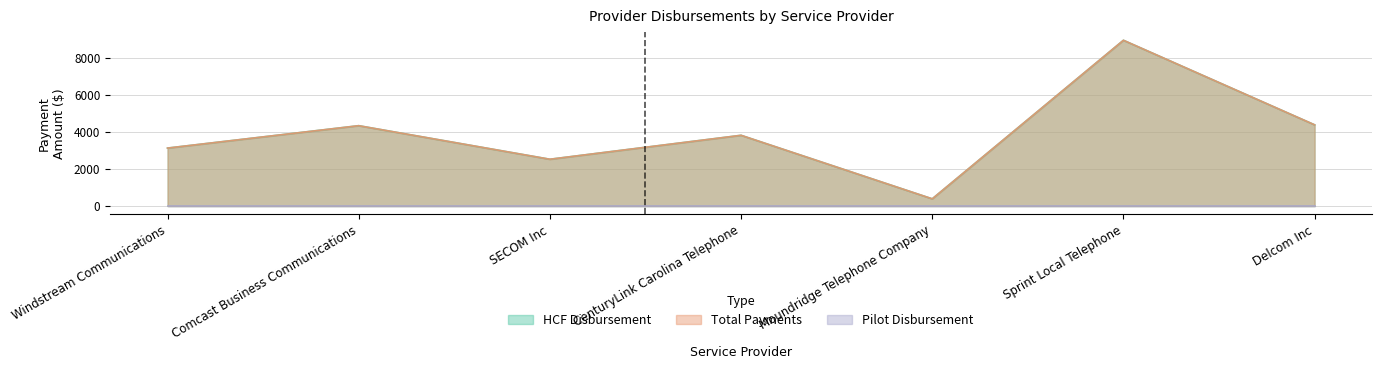

Where does the Total Payments series first go above 3822?

Comcast Business Communications